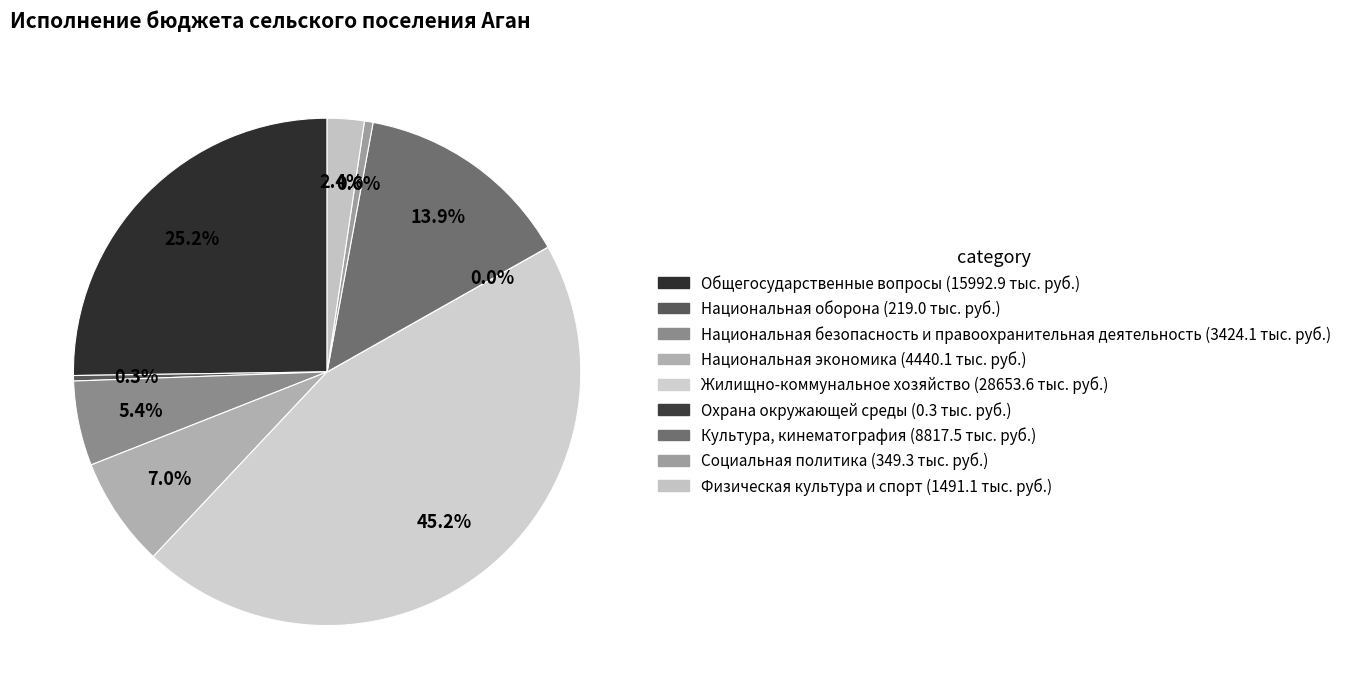

Which has a higher value, Общегосударственные вопросы or Социальная политика?

Общегосударственные вопросы